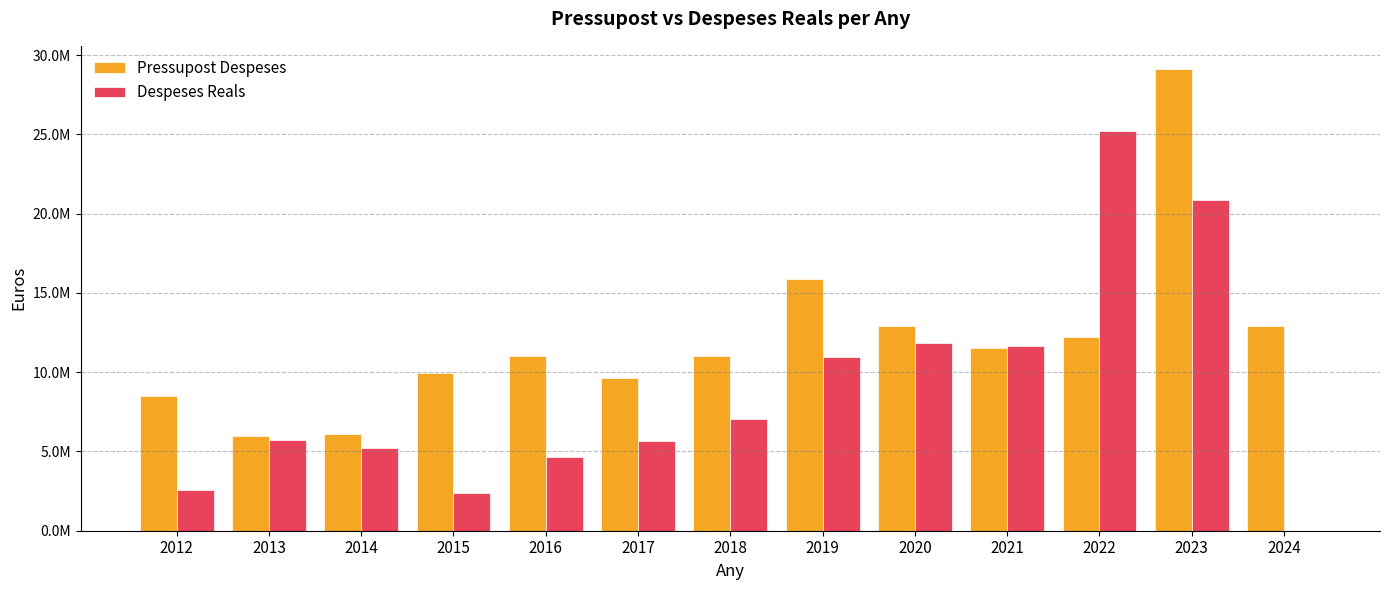

Are the bars horizontal?

No